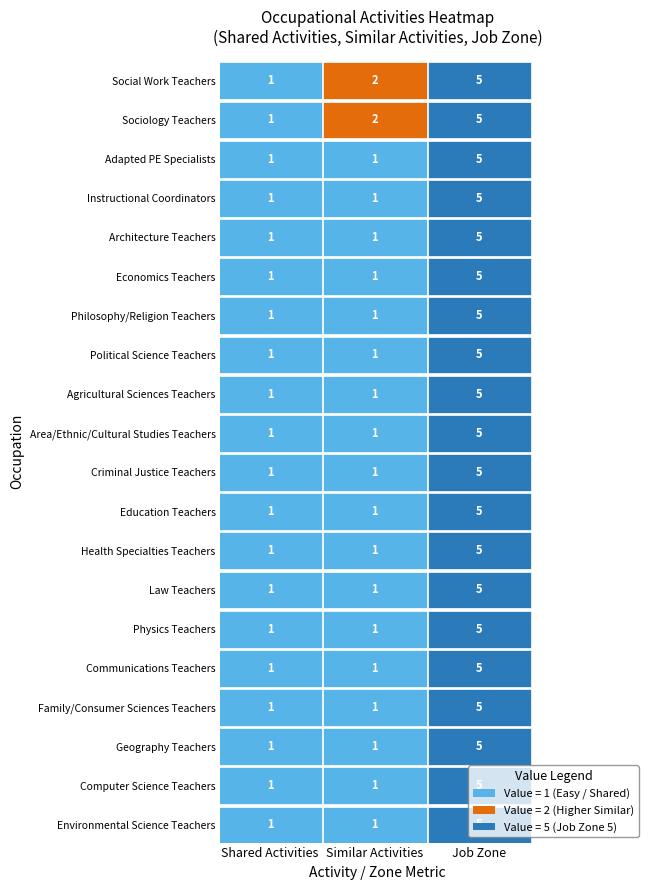

Between 5 and 16, which is larger?

5